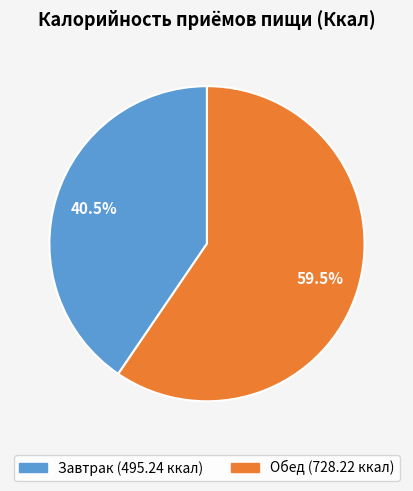

Rank the categories by value from highest to lowest.

Обед, Завтрак